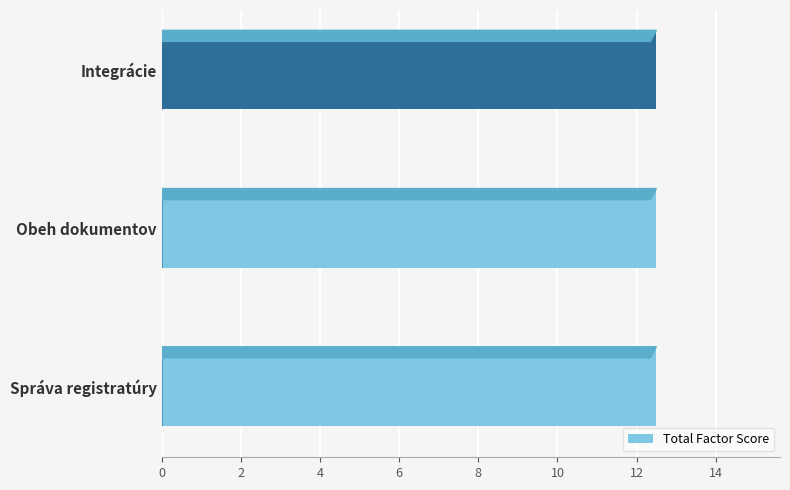

Count the number of categories in the chart.

3